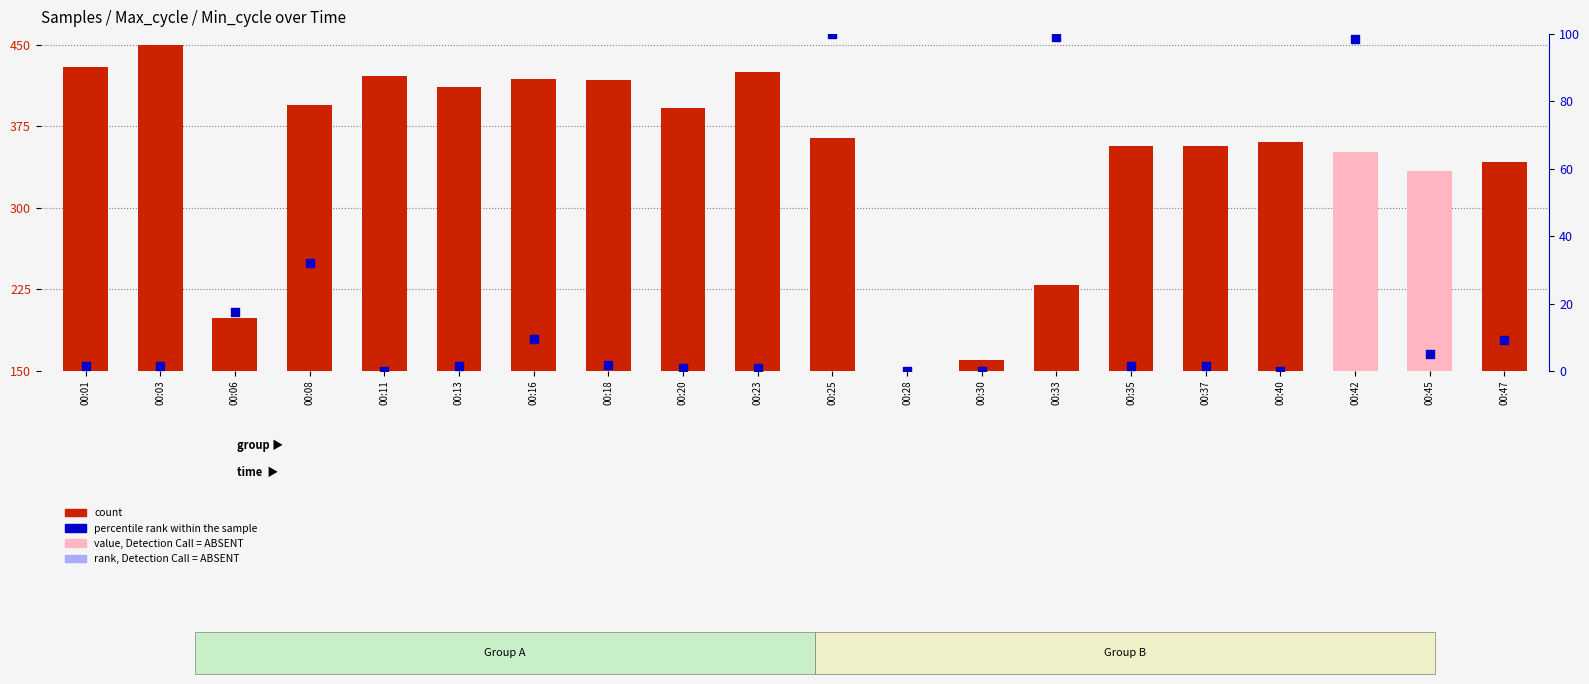

Which series contains the lowest Y value?

percentile rank within the sample